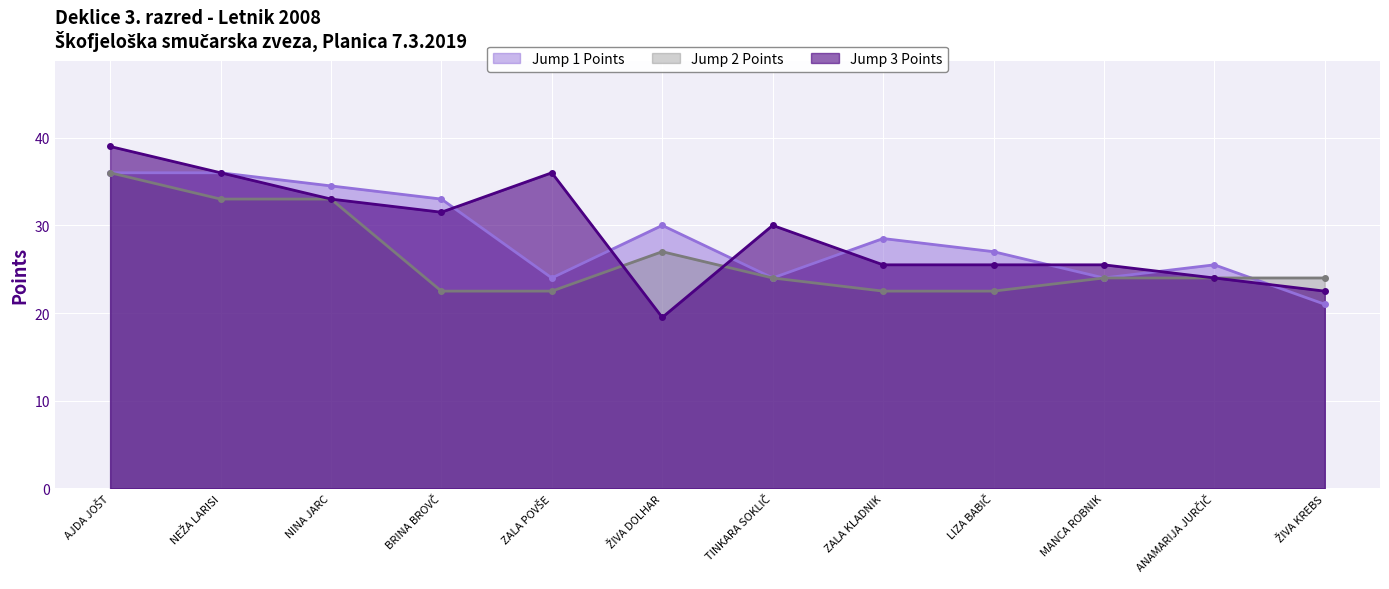

At which category is the sum across all series the highest?

AJDA JOŠT